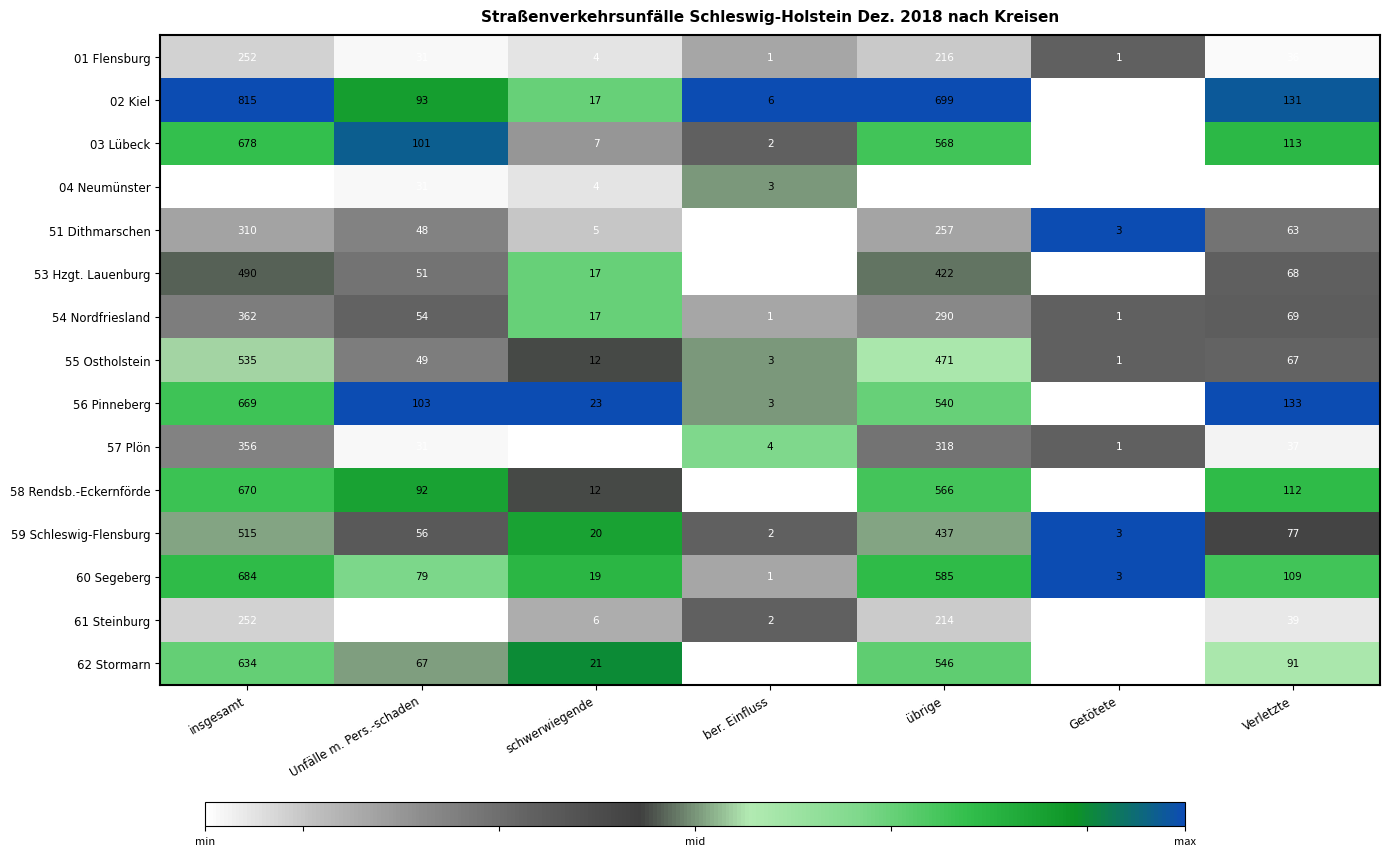

What is the difference between the second highest and second lowest values in the 60 Segeberg series?

582